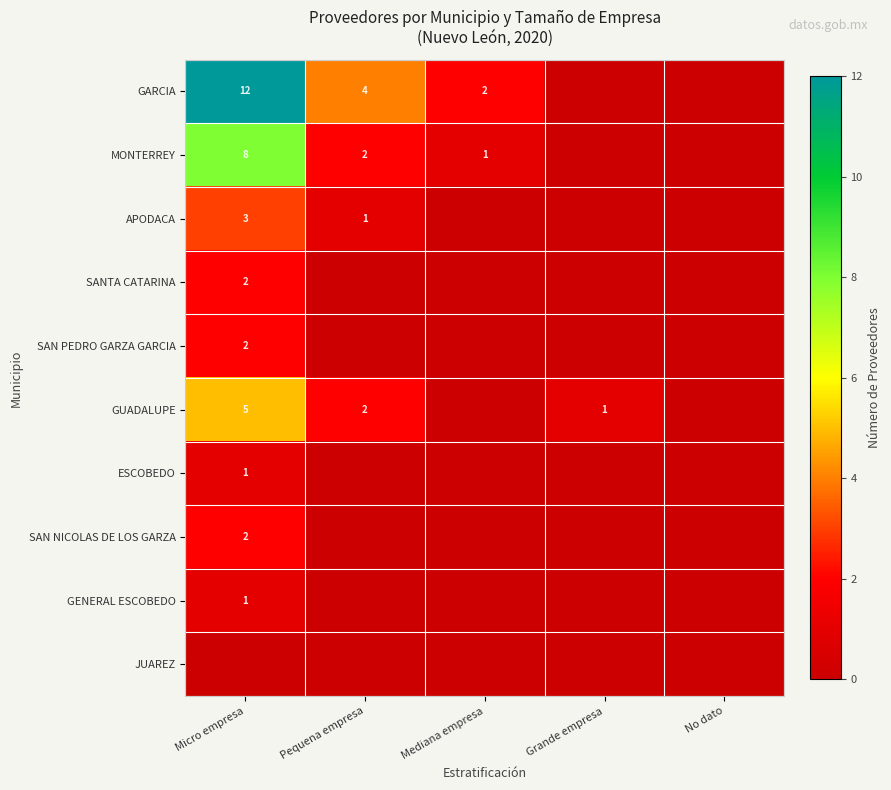

Is it true that MONTERREY equals 12 at Micro empresa?

False